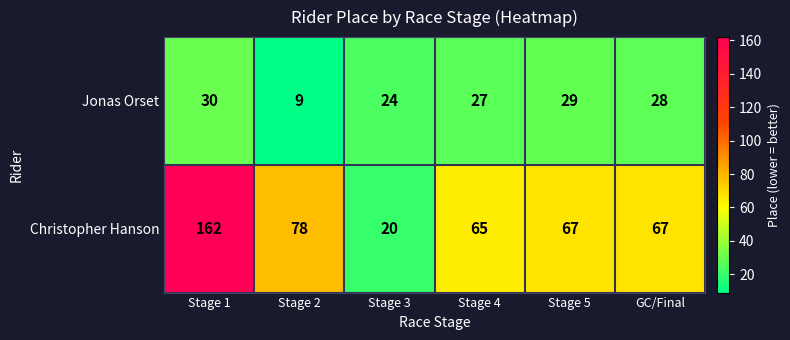

What is the maximum value for Christopher Hanson?

162